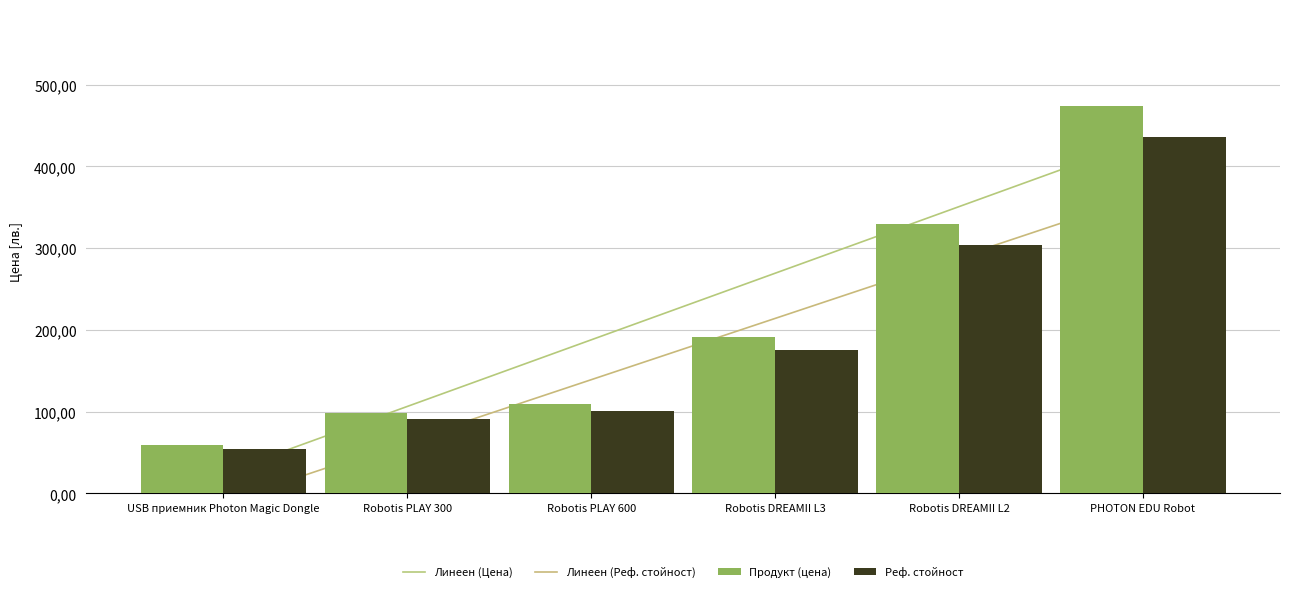

List the labels in order of value, smallest first.

USB приемник Photon Magic Dongle, Robotis PLAY 300, Robotis PLAY 600, Robotis DREAMII L3, Robotis DREAMII L2, PHOTON EDU Robot